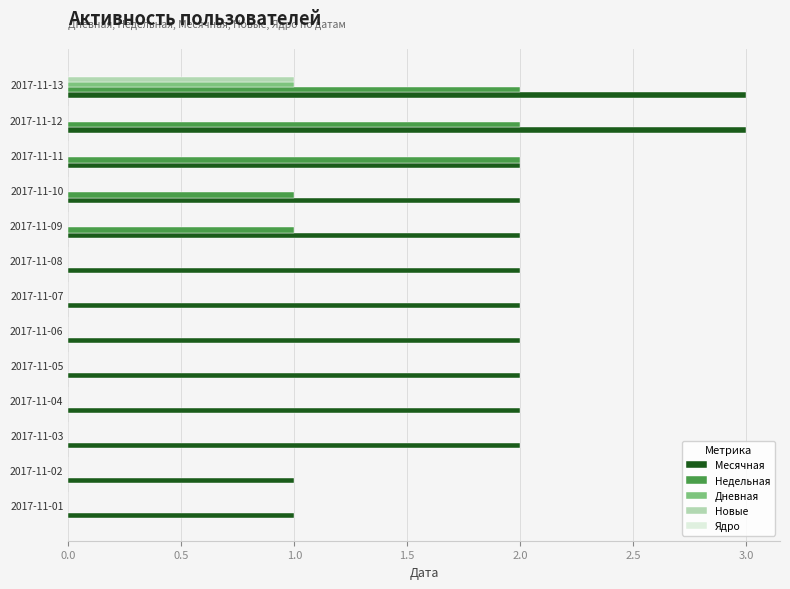

Is it true that Новые equals 0 at 2017-11-10?

True